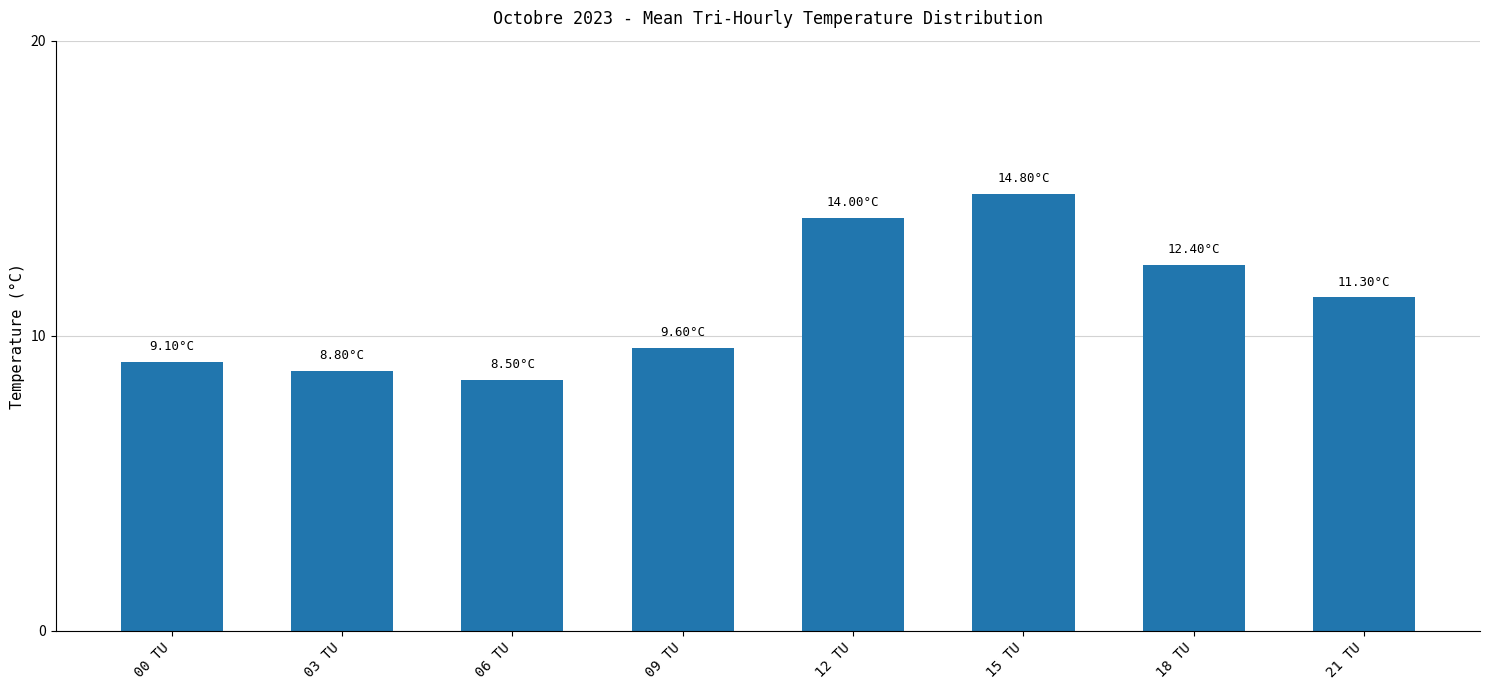

Rank the categories by value from lowest to highest.

06 TU, 03 TU, 00 TU, 09 TU, 21 TU, 18 TU, 12 TU, 15 TU